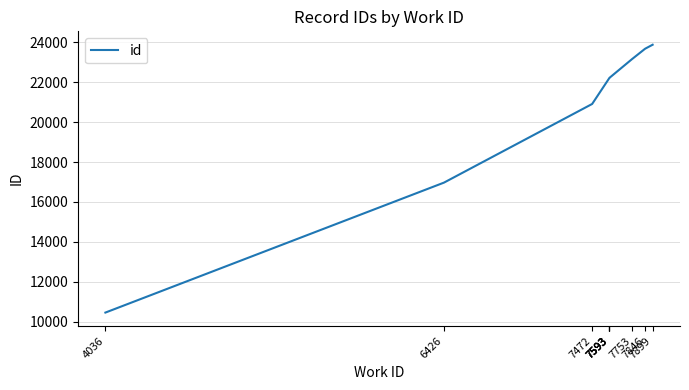

What is the difference between the maximum and minimum values?

13428